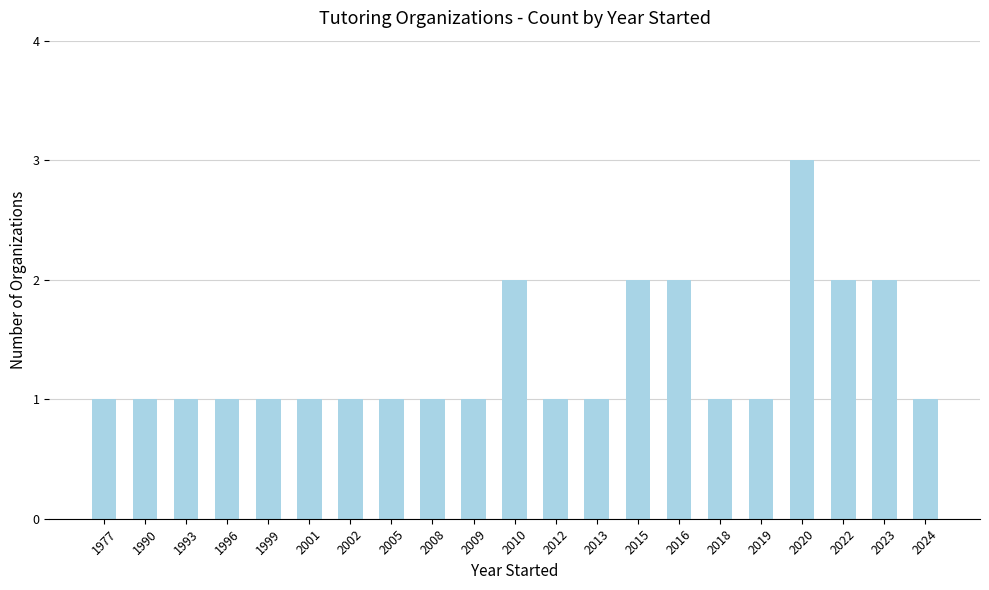

Reading left to right, extract all data points from this chart.

1977=1	1990=1	1993=1	1996=1	1999=1	2001=1	2002=1	2005=1	2008=1	2009=1	2010=2	2012=1	2013=1	2015=2	2016=2	2018=1	2019=1	2020=3	2022=2	2023=2	2024=1